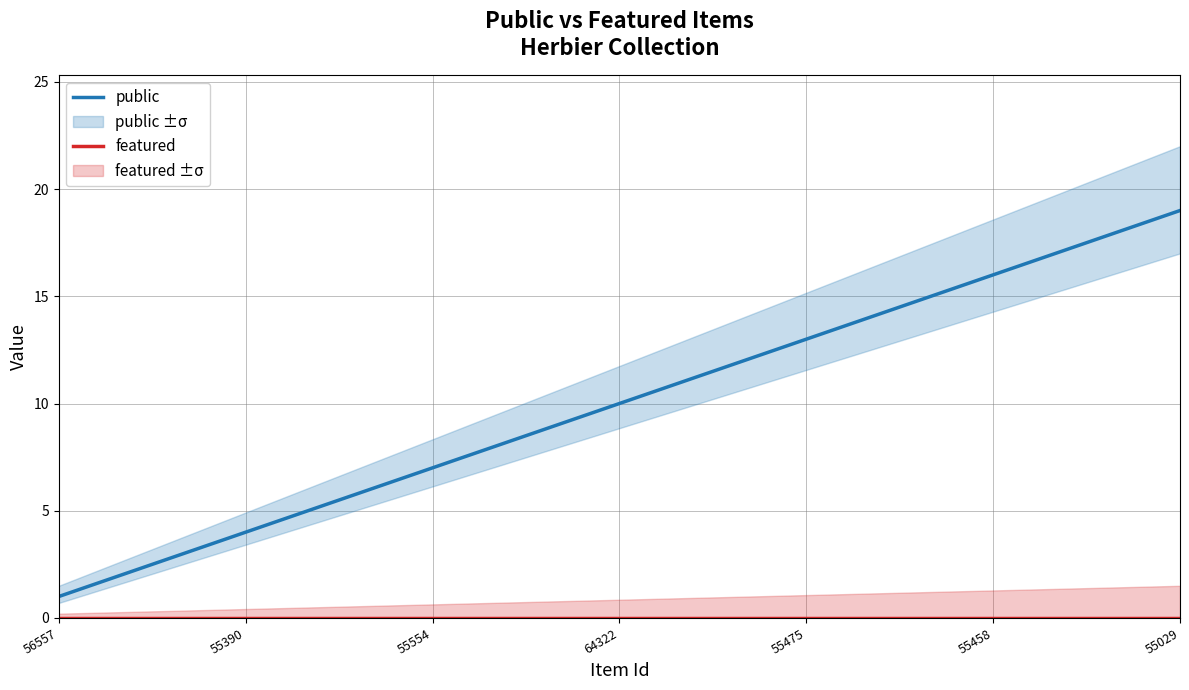

Does the chart have visible grid lines?

Yes